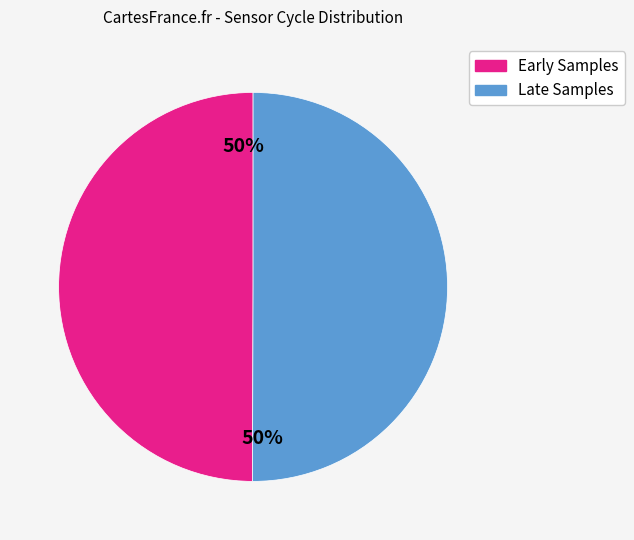

To the nearest percent, what is the average slice percentage?

50%